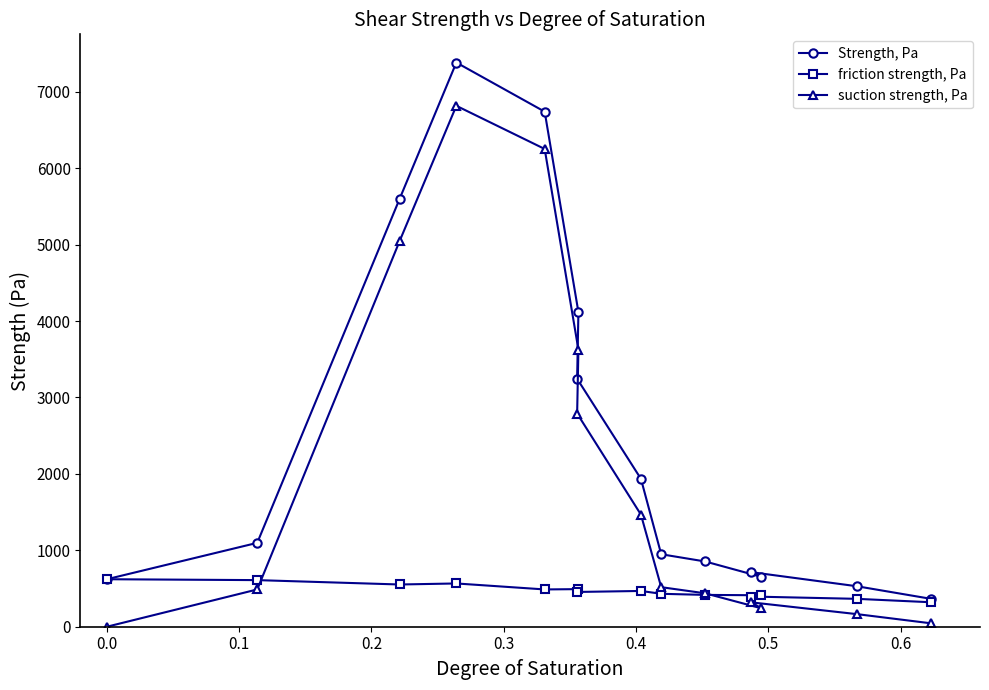

In Strength, Pa, how many points are lower than both neighbors (excluding endpoints)?

1